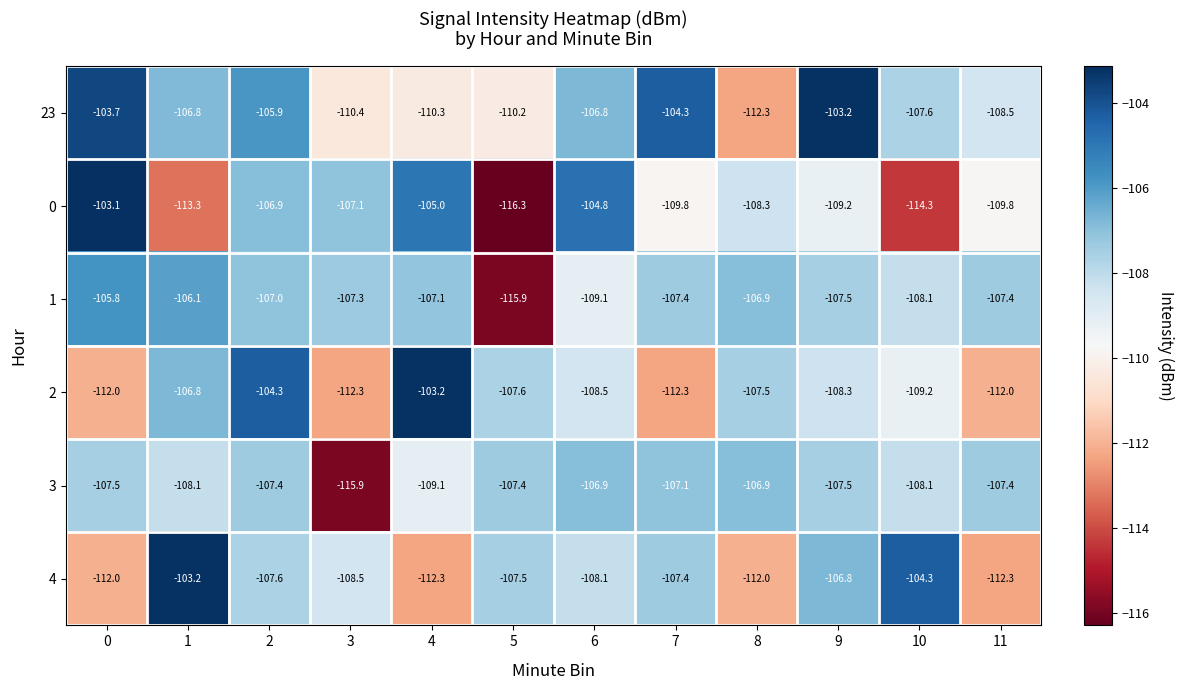

Which label corresponds to the smallest value in the chart?

5